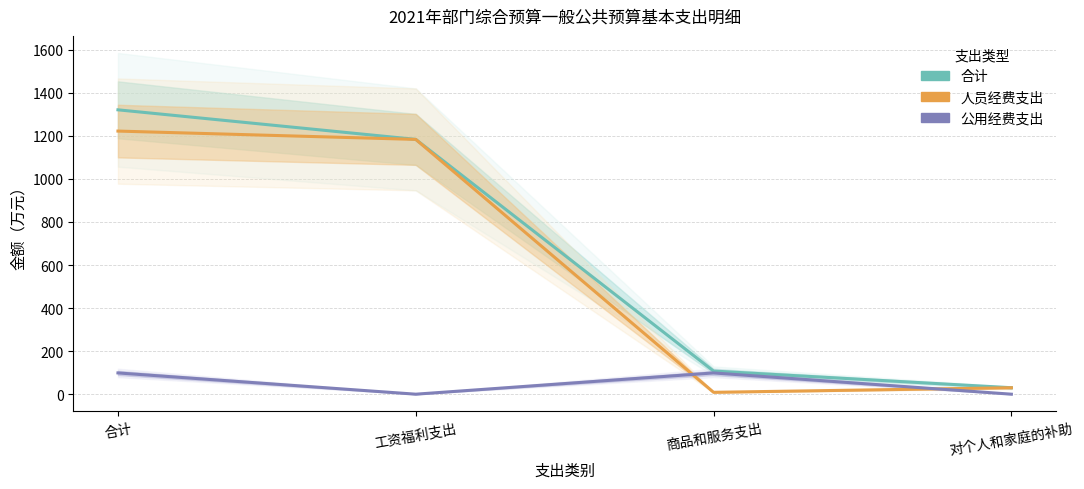

Reading left to right, transcribe all the data shown in this chart.

合计: 合计=1321.1	工资福利支出=1183.7	商品和服务支出=107.5	对个人和家庭的补助=30.0
人员经费支出: 合计=1222.3	工资福利支出=1183.7	商品和服务支出=8.7	对个人和家庭的补助=30.0
公用经费支出: 合计=98.8	工资福利支出=0.0	商品和服务支出=98.8	对个人和家庭的补助=0.0